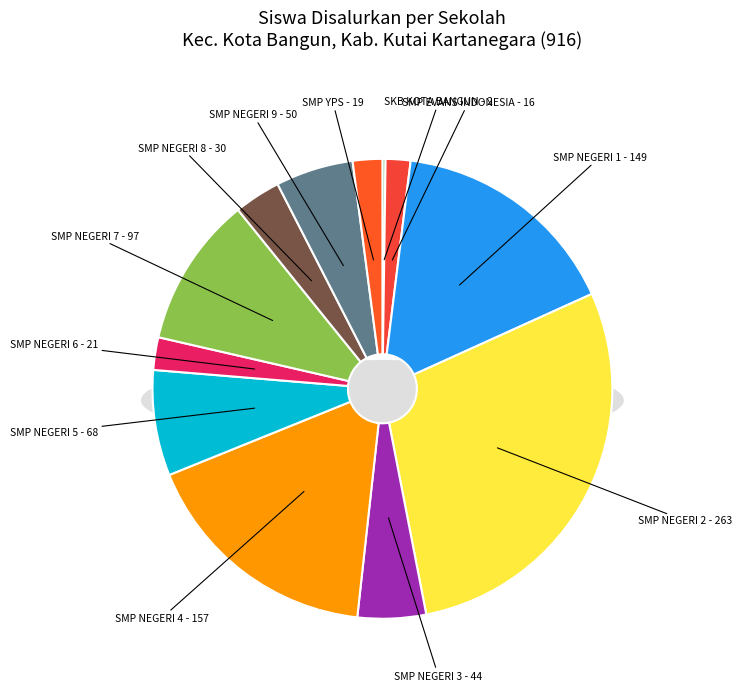

To the nearest percent, what is the difference between the largest and smallest slice percentages?

28%